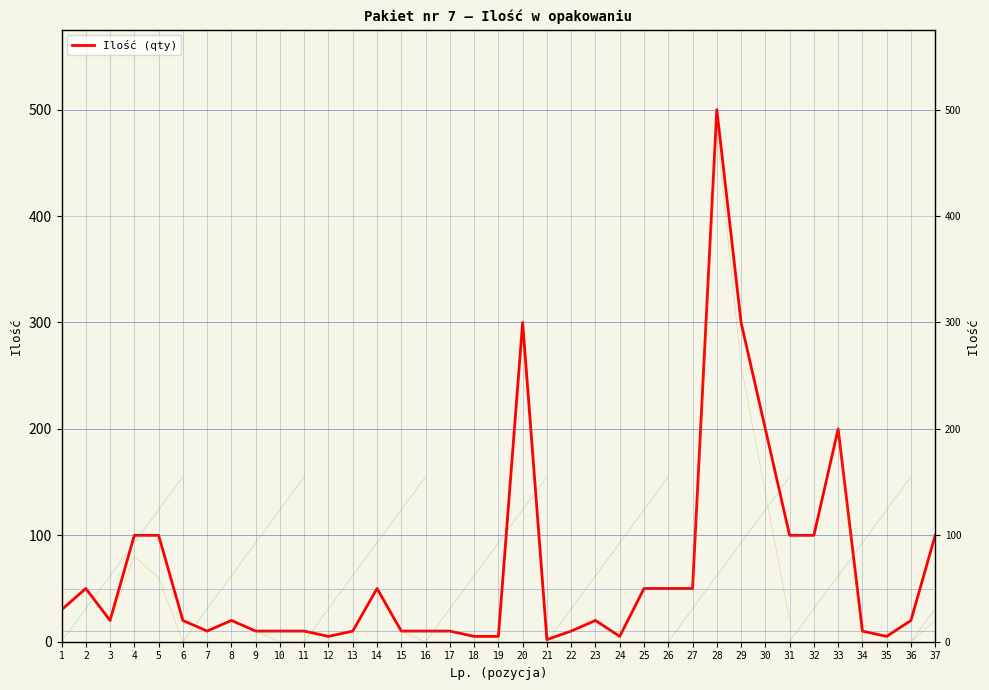

How many series are shown in this chart?

1